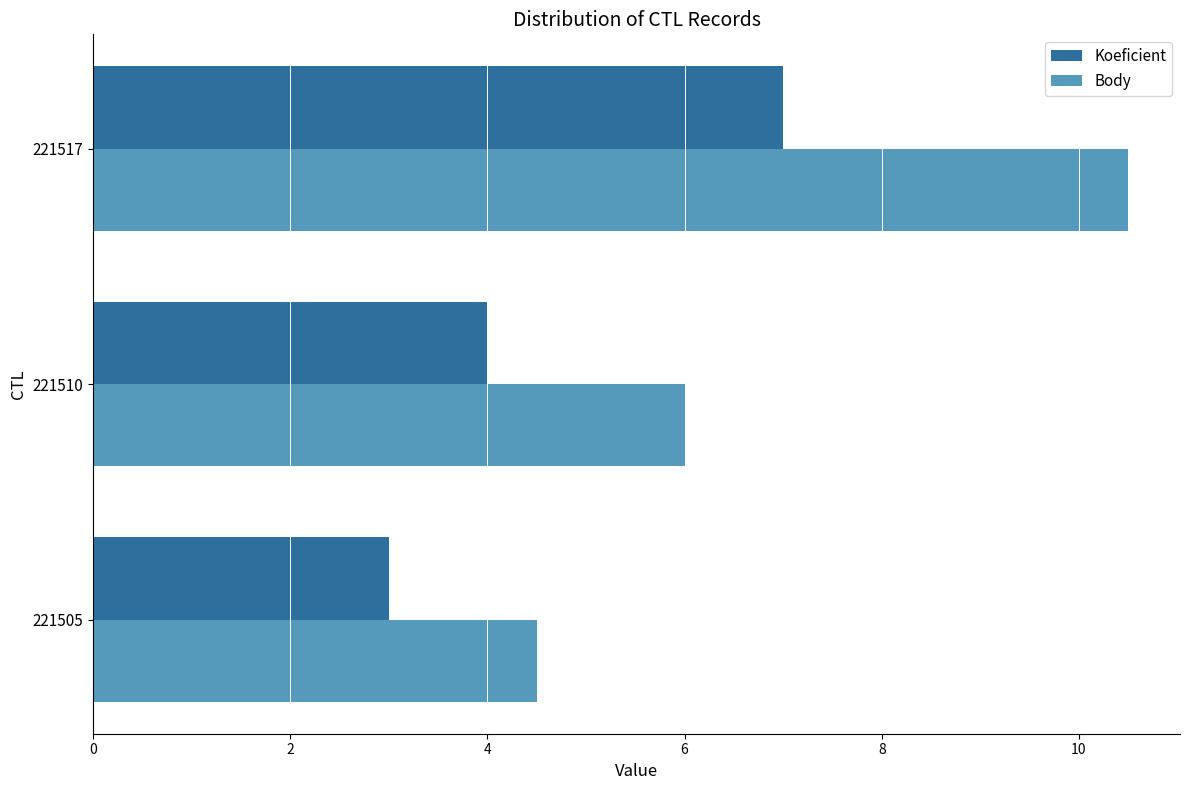

What is the difference between the second highest and minimum values in the Body series?

1.5